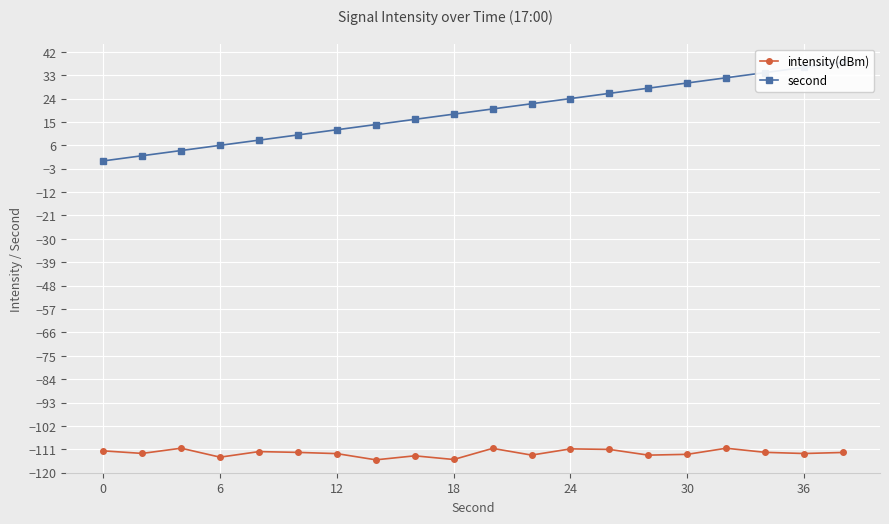

True or false: second has more than 1 interior local peaks.

False